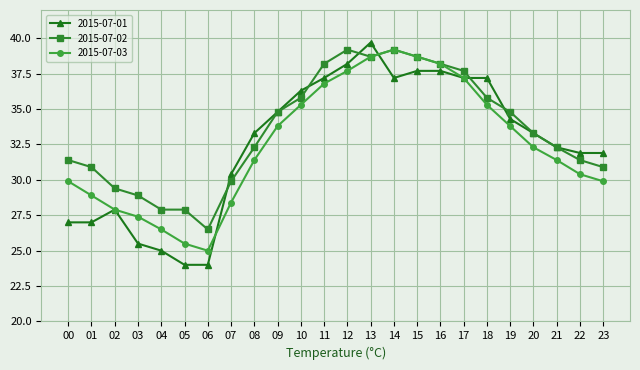

The value of 2015-07-03 at 04 is 45.9. True or false?

False